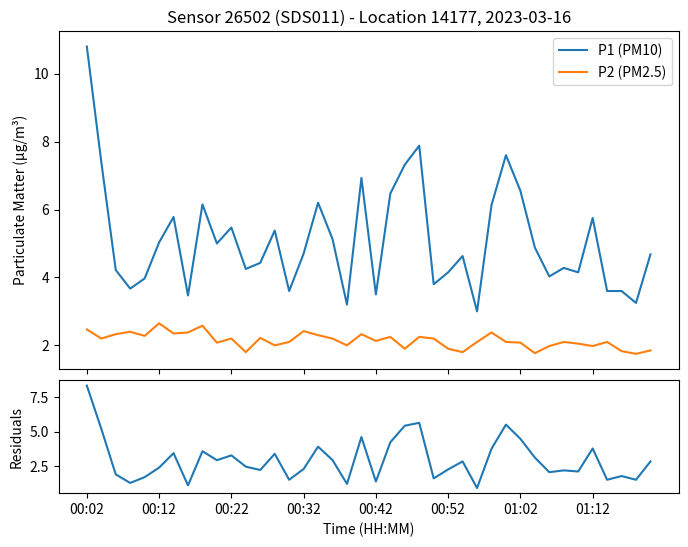

Which series changed the most between 24 and 34?

|P1 - P2|